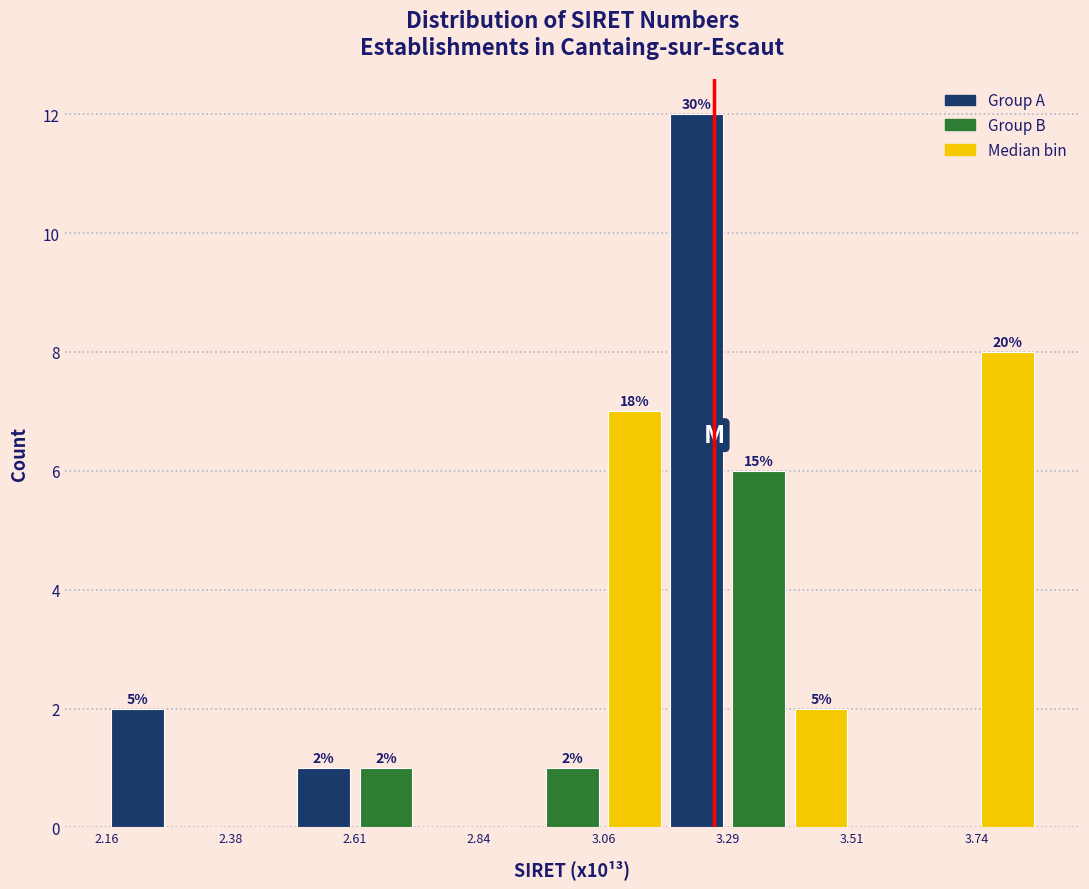

Read against the x-axis, roughly where is the centre of the tallest bar?

3.25